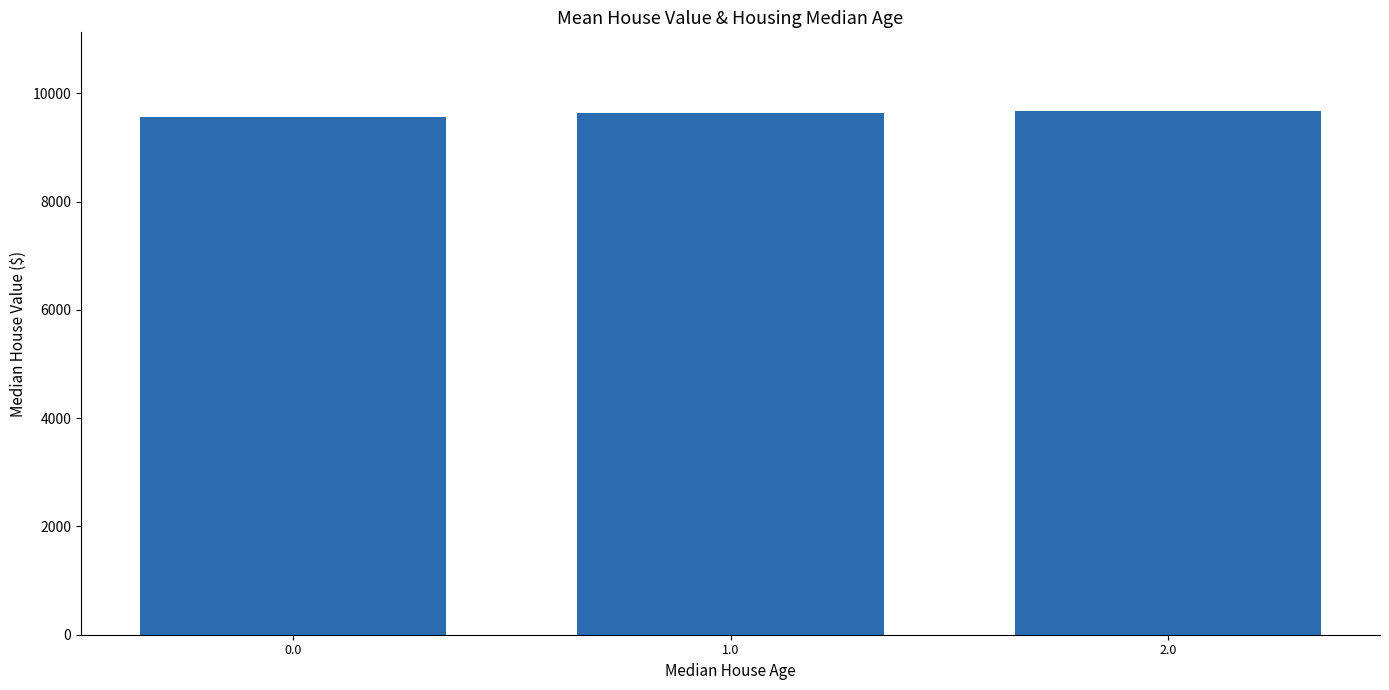

The chart shows a value of 15554.2 at 1.0. True or false?

False